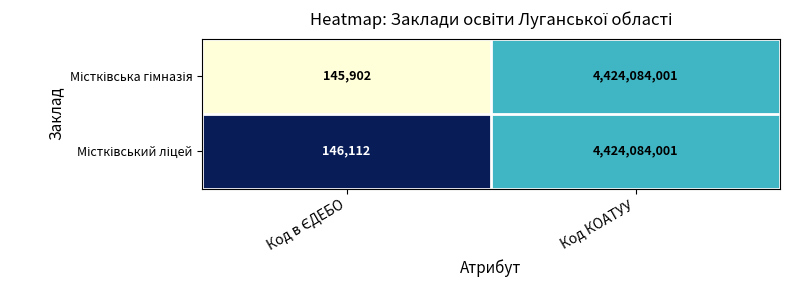

What is the smallest value displayed?

145902